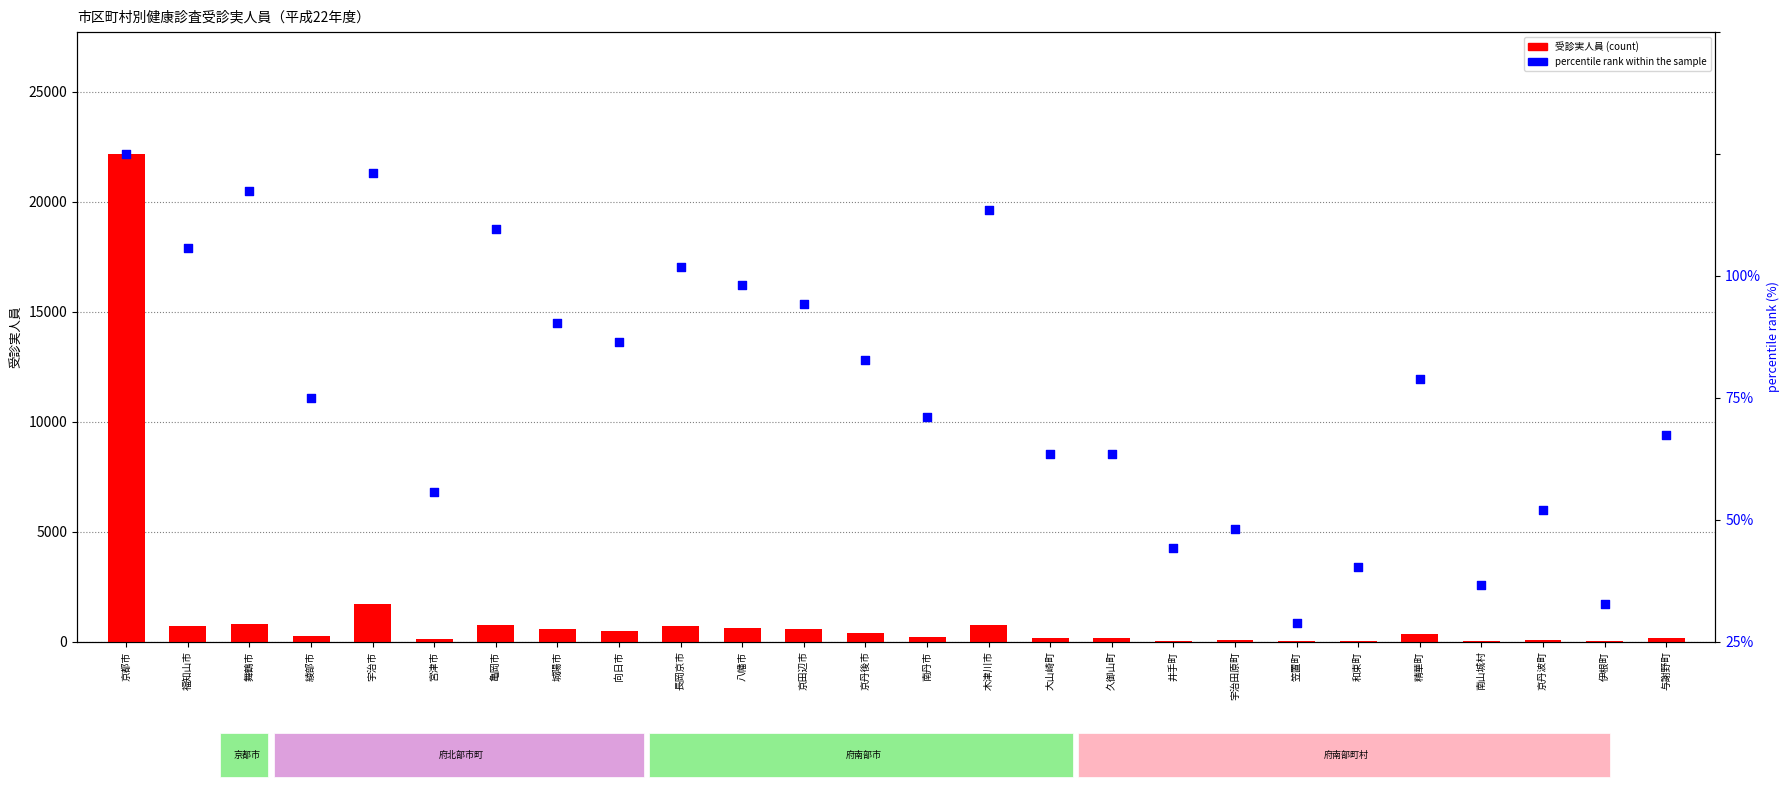

Which series reaches the maximum Y coordinate?

1歳6か月児健康診査 受診実人員